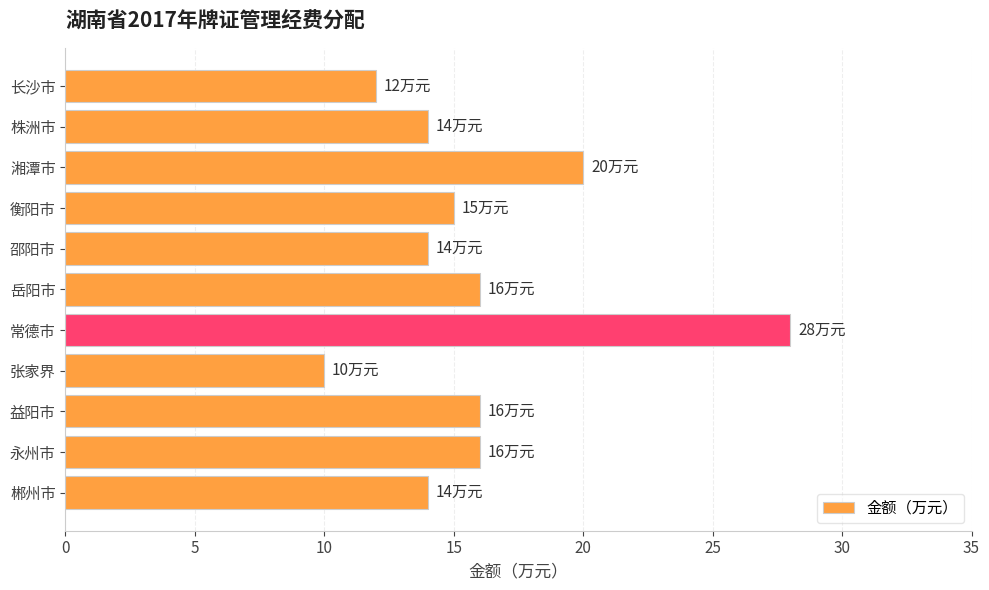

Where is the data nearest to the value 19?

湘潭市